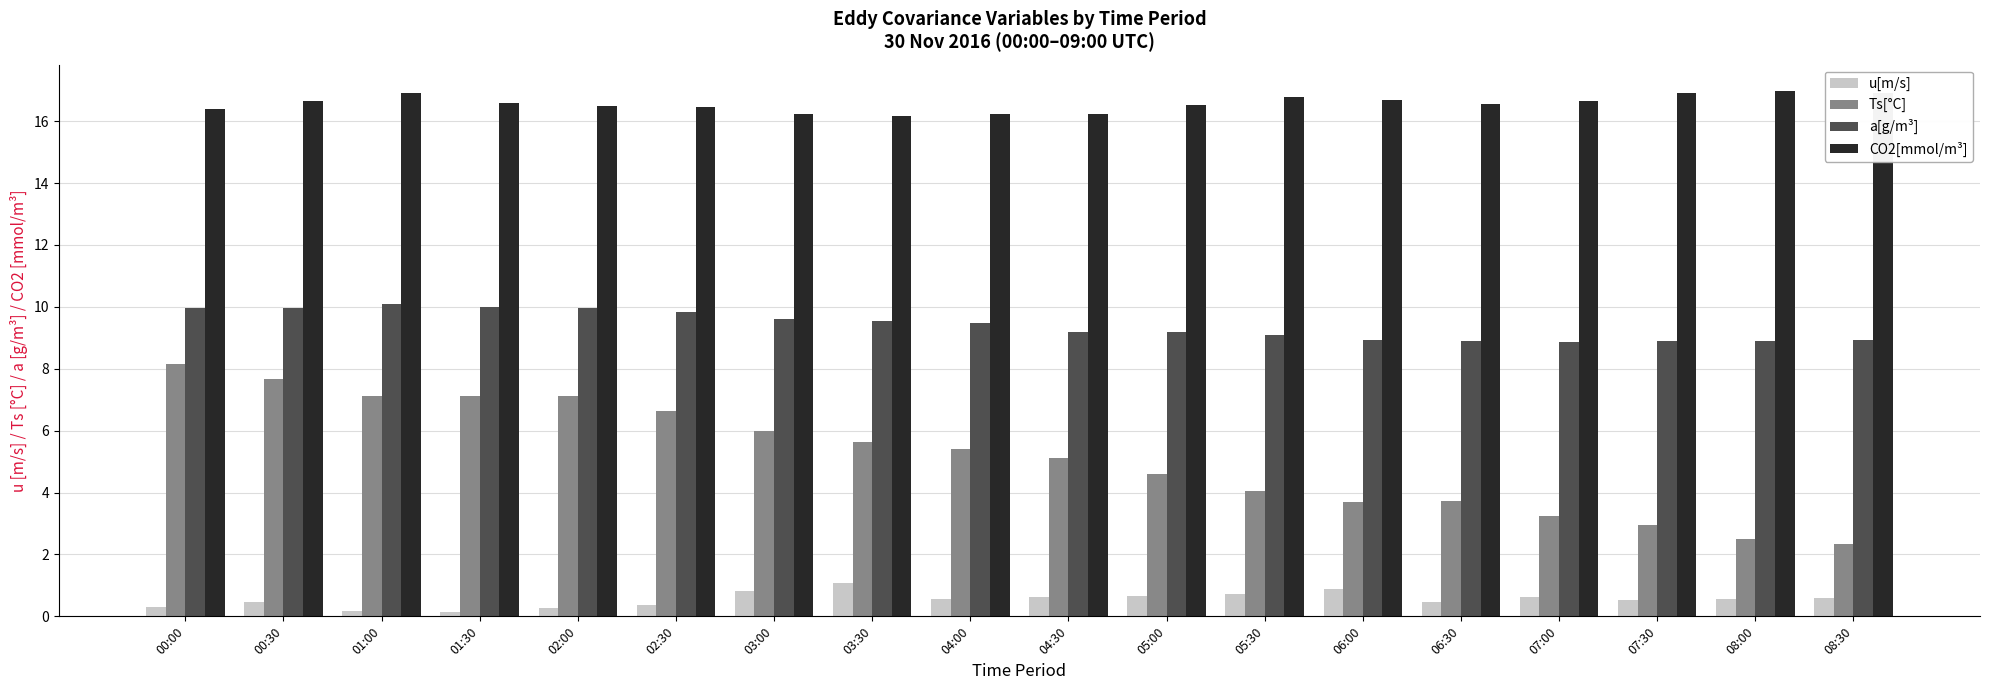

Which series changed the most between 00:30 and 08:30?

Ts[°C]